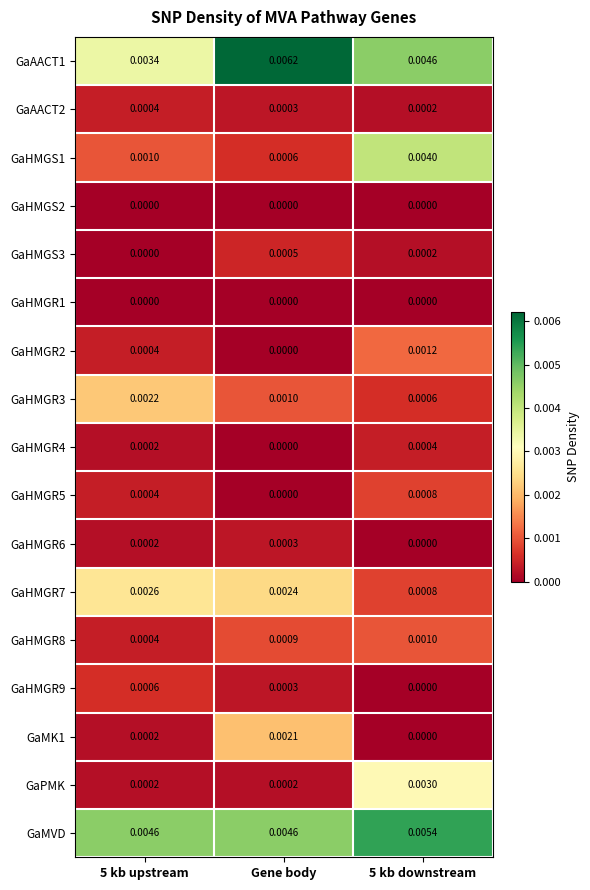

At which category is the sum across all series the highest?

5 kb downstream